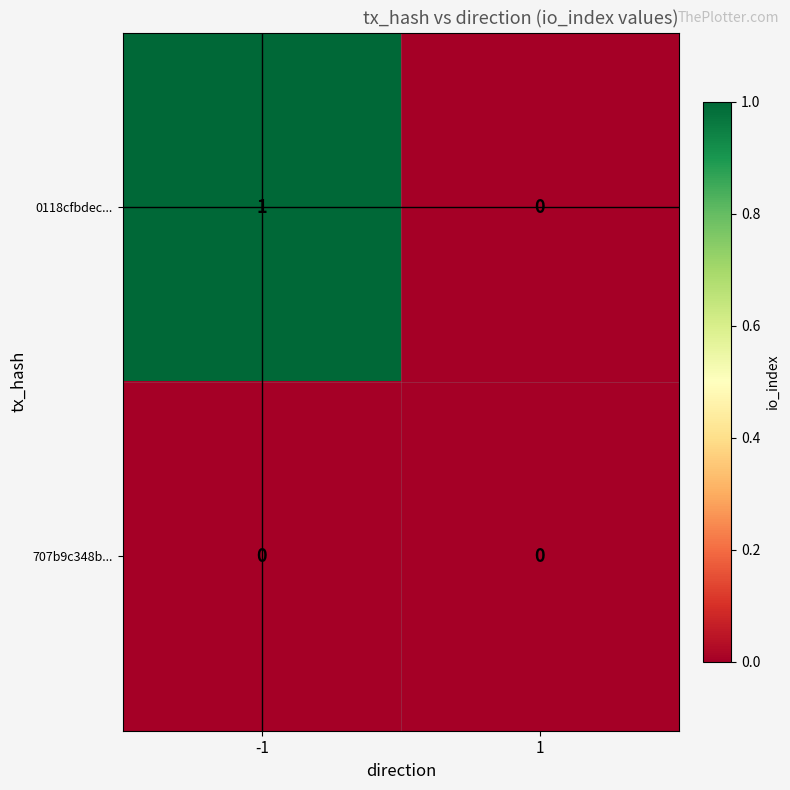

What is the greatest value displayed?

1